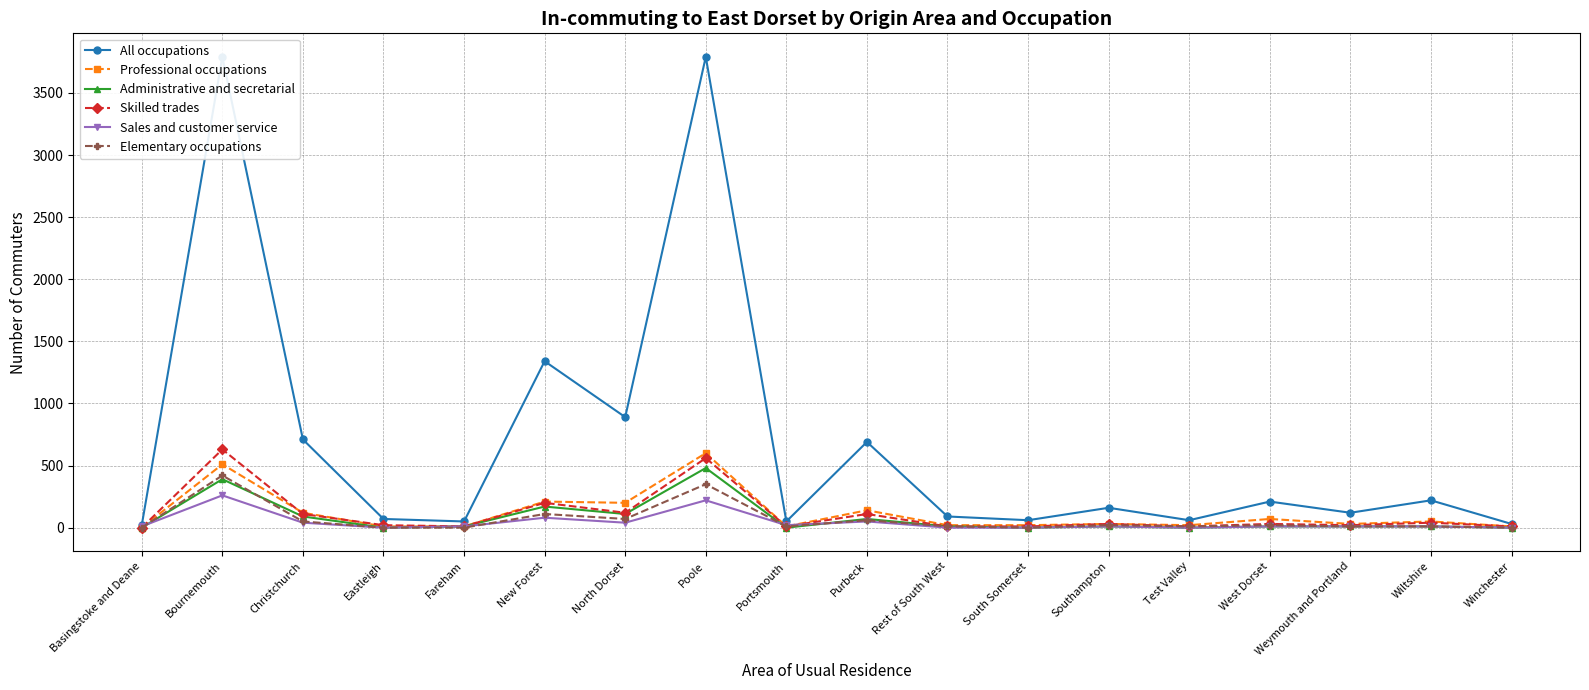

True or false: Administrative and secretarial has more than 1 interior local peaks.

True